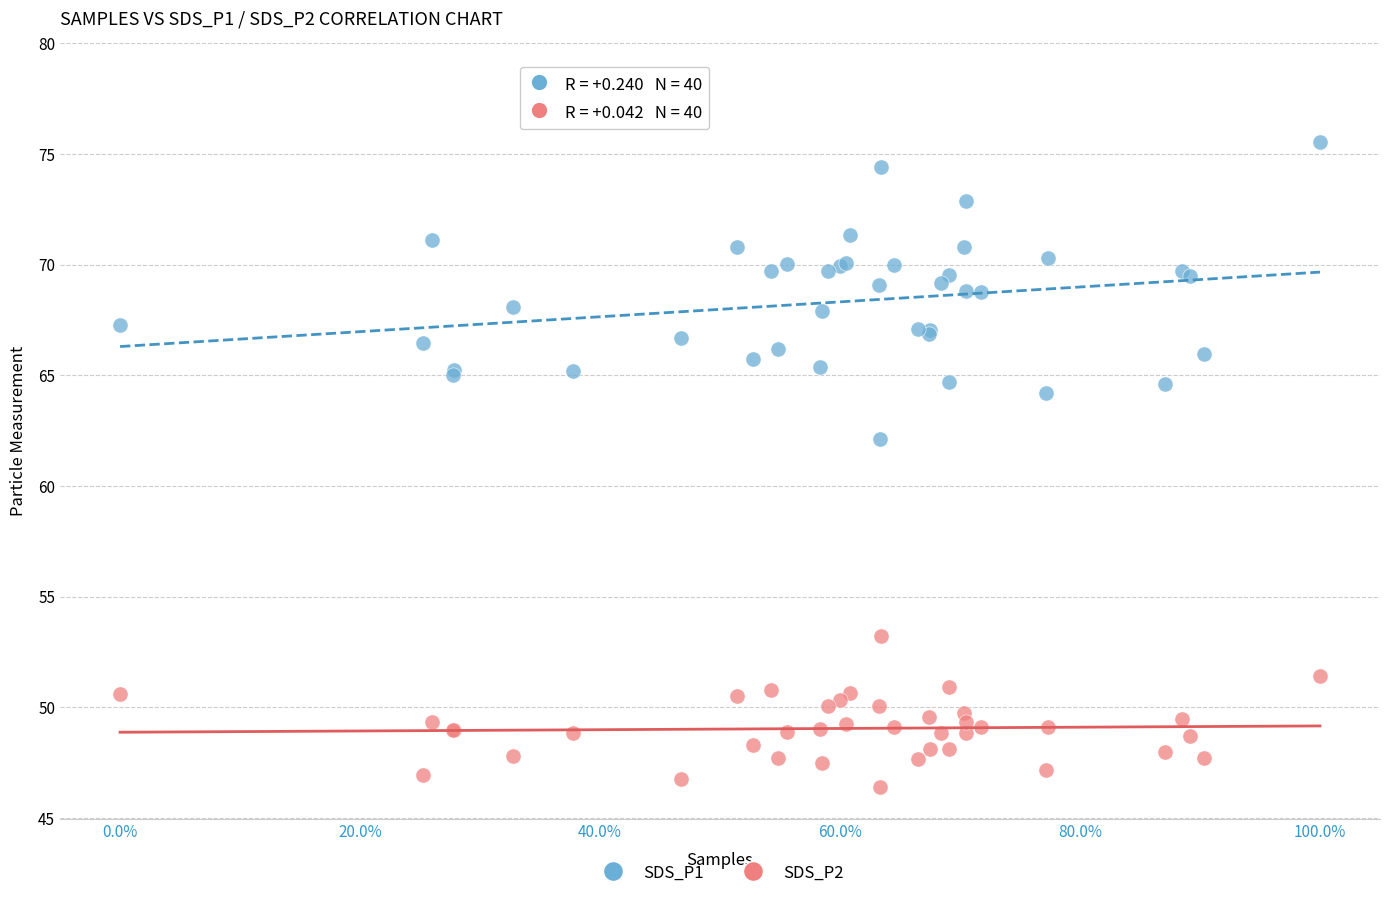

What is the X range (max minus min) for the scatter plot?

1.0